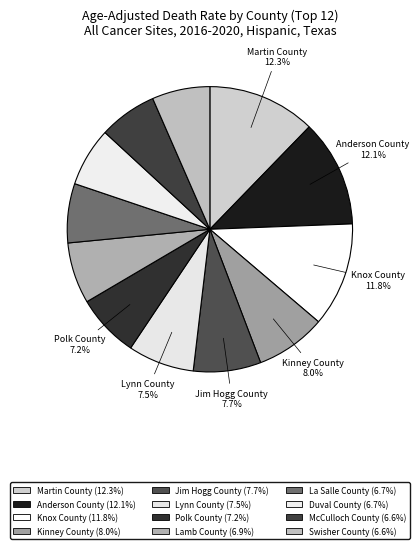

How many segments does this pie chart have?

12